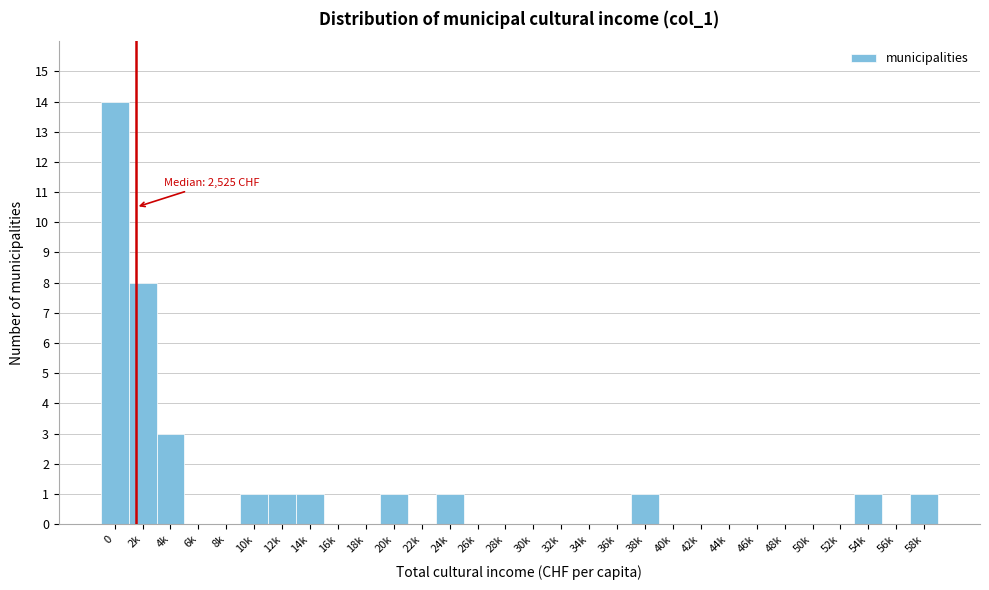

Reading left to right, what are all the values shown in this chart?

0=14	2k=8	4k=3	6k=0	8k=0	10k=1	12k=1	14k=1	16k=0	18k=0	20k=1	22k=0	24k=1	26k=0	28k=0	30k=0	32k=0	34k=0	36k=0	38k=1	40k=0	42k=0	44k=0	46k=0	48k=0	50k=0	52k=0	54k=1	56k=0	58k=1